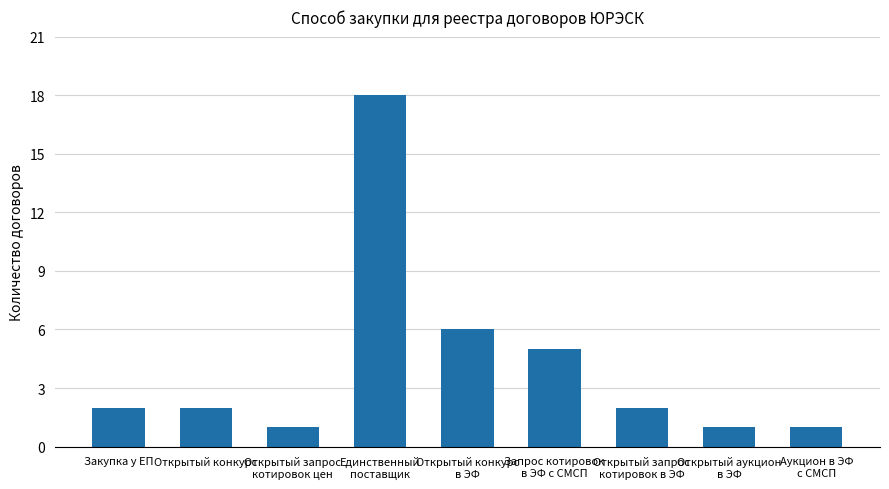

What is the difference between the second highest and minimum values?

5